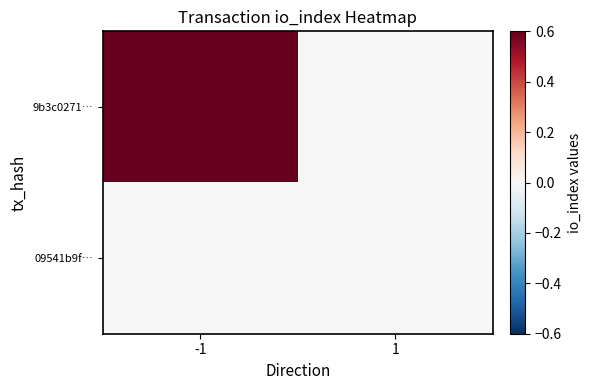

At which category is the sum across all series the highest?

-1